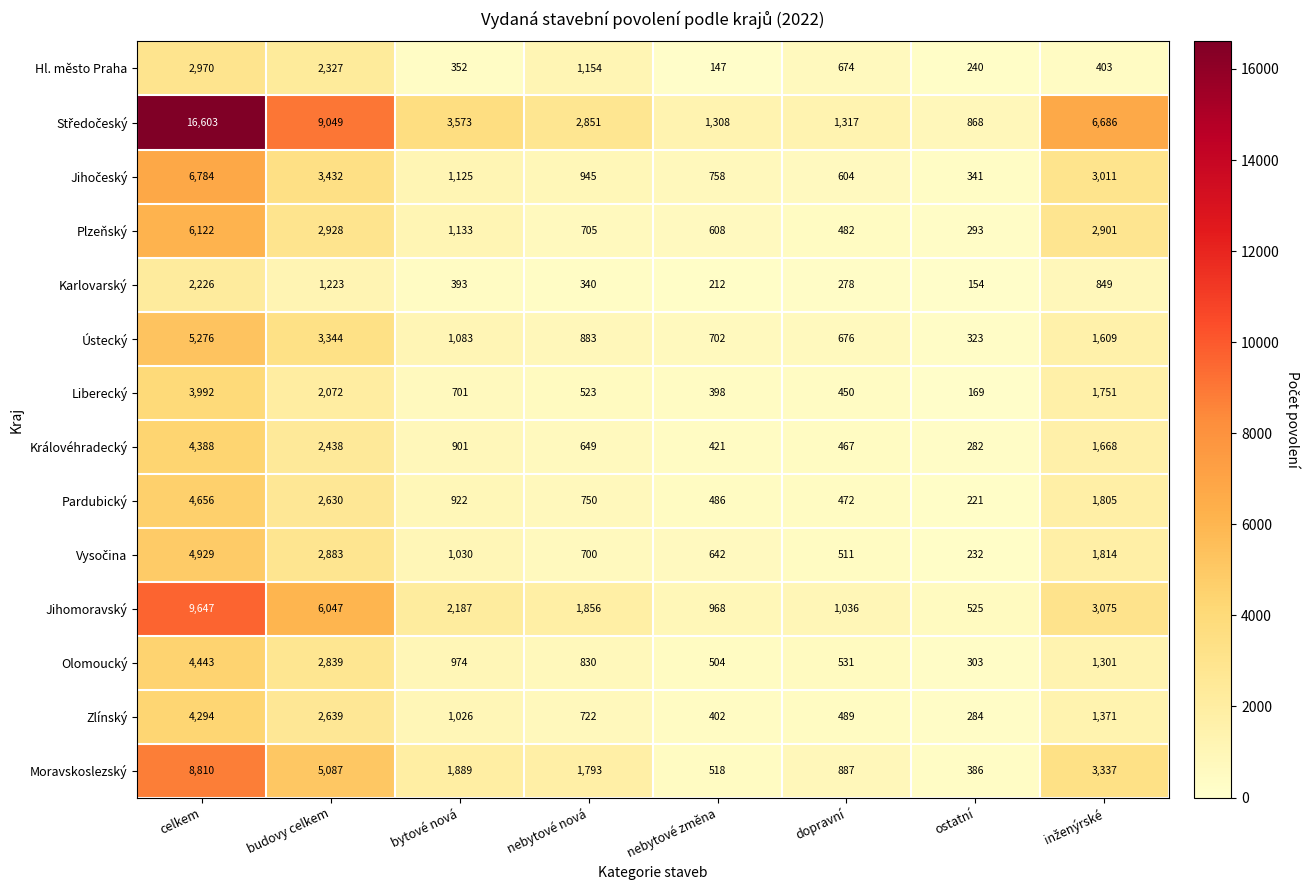

At which category does the chart reach its peak across all series?

celkem